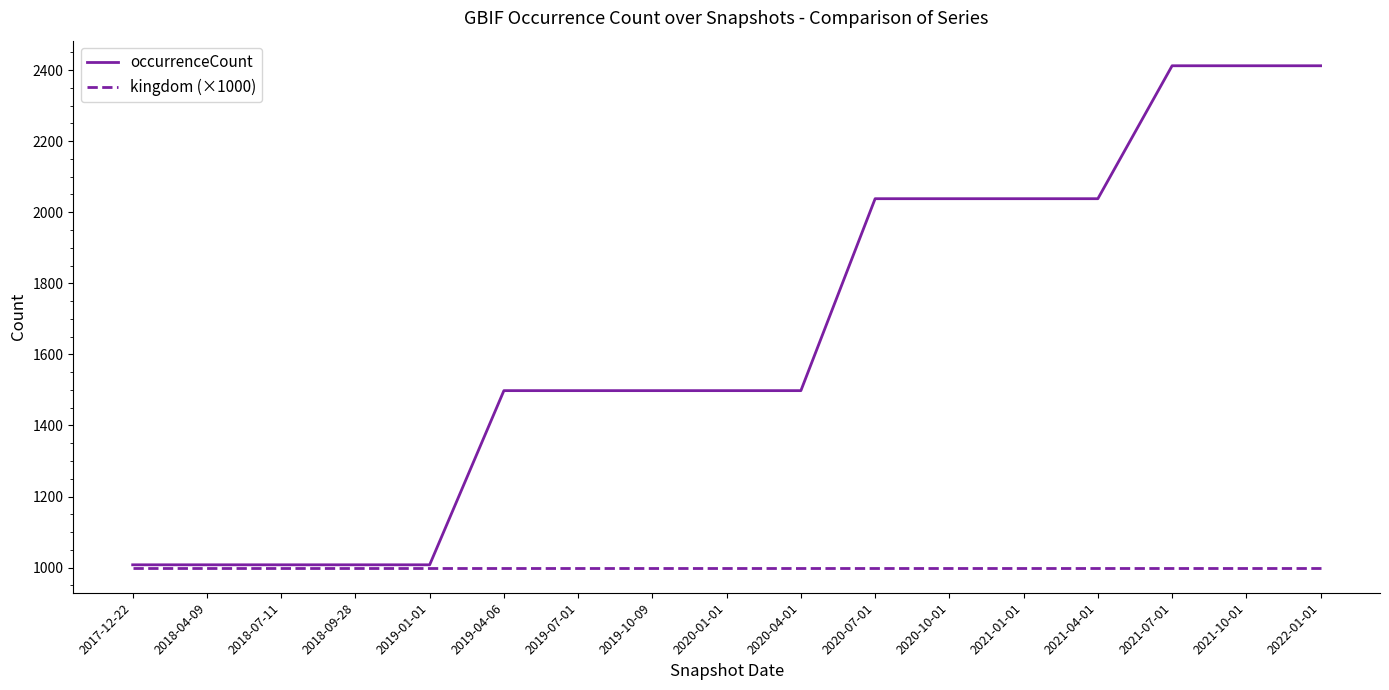

List the series in order of their overall mean, lowest first.

kingdom (×1000), occurrenceCount